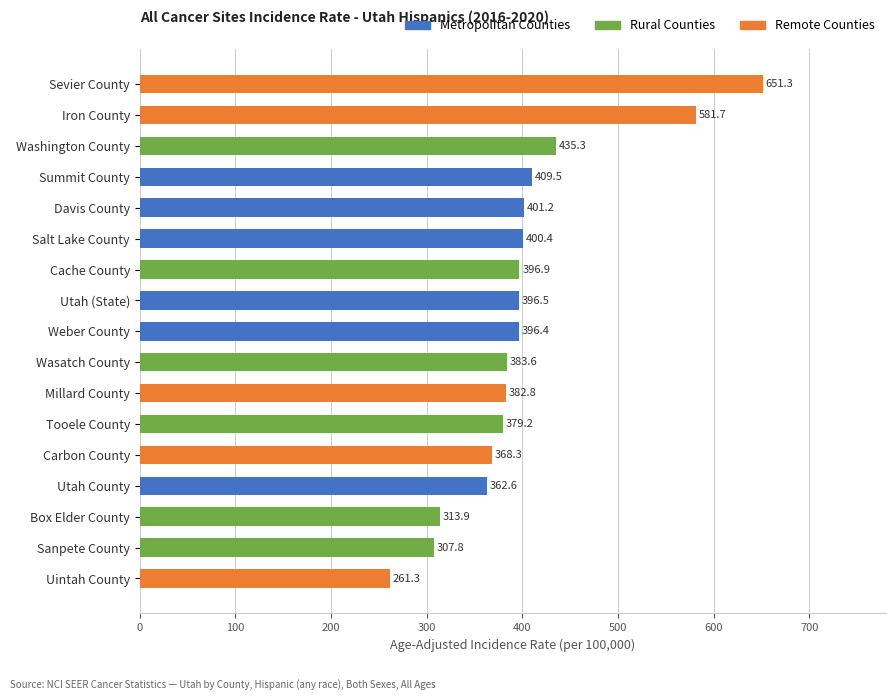

How many values exceed 396?

9